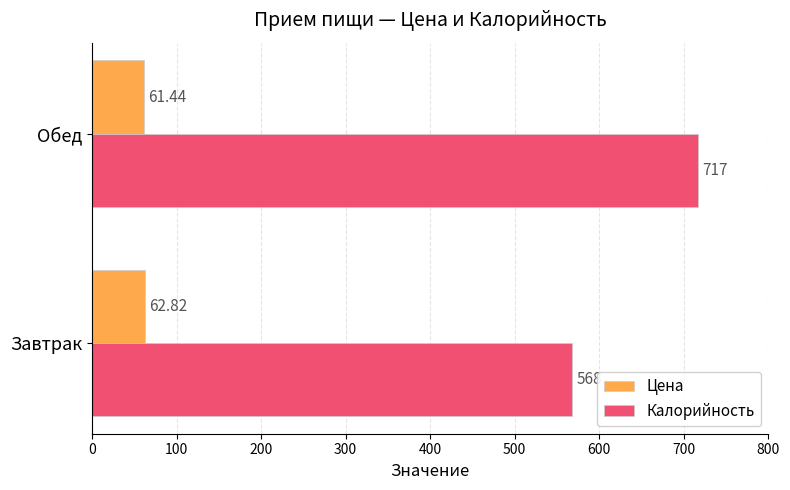

Which series has the largest range (max minus min)?

Калорийность